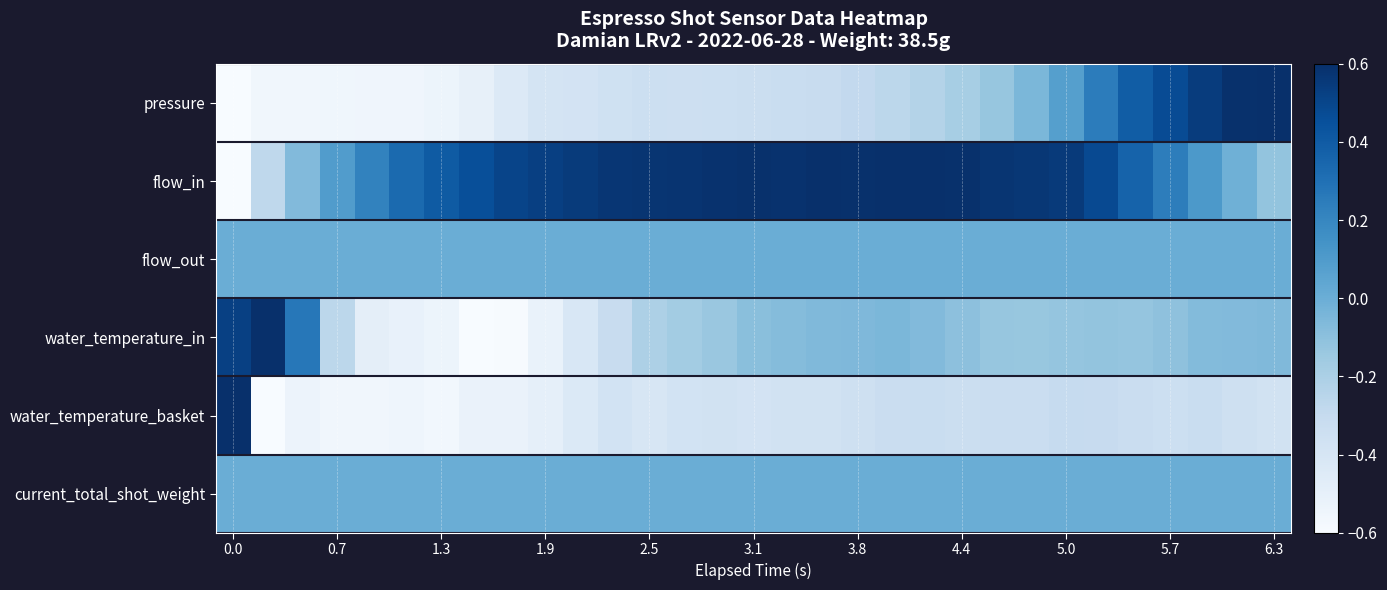

Reading left to right, list all the values displayed in this chart.

pressure: -0.6	-0.6	-0.6	-0.6	-0.6	-0.6	-0.5	-0.5	-0.4	-0.4	-0.4	-0.4	-0.3	-0.3	-0.3	-0.3	-0.3	-0.3	-0.3	-0.3	-0.2	-0.2	-0.1	-0.0	0.1	0.2	0.4	0.5	0.5	0.6	0.6
flow_in: -0.6	-0.3	-0.1	0.1	0.2	0.3	0.4	0.5	0.5	0.5	0.5	0.6	0.6	0.6	0.6	0.6	0.6	0.6	0.6	0.6	0.6	0.6	0.6	0.6	0.5	0.5	0.4	0.2	0.1	-0.0	-0.1
flow_out: 0.0	0.0	0.0	0.0	0.0	0.0	0.0	0.0	0.0	0.0	0.0	0.0	0.0	0.0	0.0	0.0	0.0	0.0	0.0	0.0	0.0	0.0	0.0	0.0	0.0	0.0	0.0	0.0	0.0	0.0	0.0
water_temperature_in: 0.5	0.6	0.3	-0.3	-0.5	-0.5	-0.5	-0.6	-0.6	-0.5	-0.4	-0.3	-0.2	-0.2	-0.1	-0.1	-0.1	-0.1	-0.1	-0.1	-0.1	-0.1	-0.1	-0.1	-0.1	-0.1	-0.1	-0.1	-0.1	-0.1	-0.1
water_temperature_basket: 0.6	-0.6	-0.5	-0.6	-0.6	-0.5	-0.6	-0.5	-0.5	-0.5	-0.4	-0.4	-0.4	-0.4	-0.4	-0.4	-0.4	-0.4	-0.4	-0.3	-0.3	-0.3	-0.3	-0.3	-0.3	-0.3	-0.3	-0.3	-0.3	-0.4	-0.4
current_total_shot_weight: 0.0	0.0	0.0	0.0	0.0	0.0	0.0	0.0	0.0	0.0	0.0	0.0	0.0	0.0	0.0	0.0	0.0	0.0	0.0	0.0	0.0	0.0	0.0	0.0	0.0	0.0	0.0	0.0	0.0	0.0	0.0